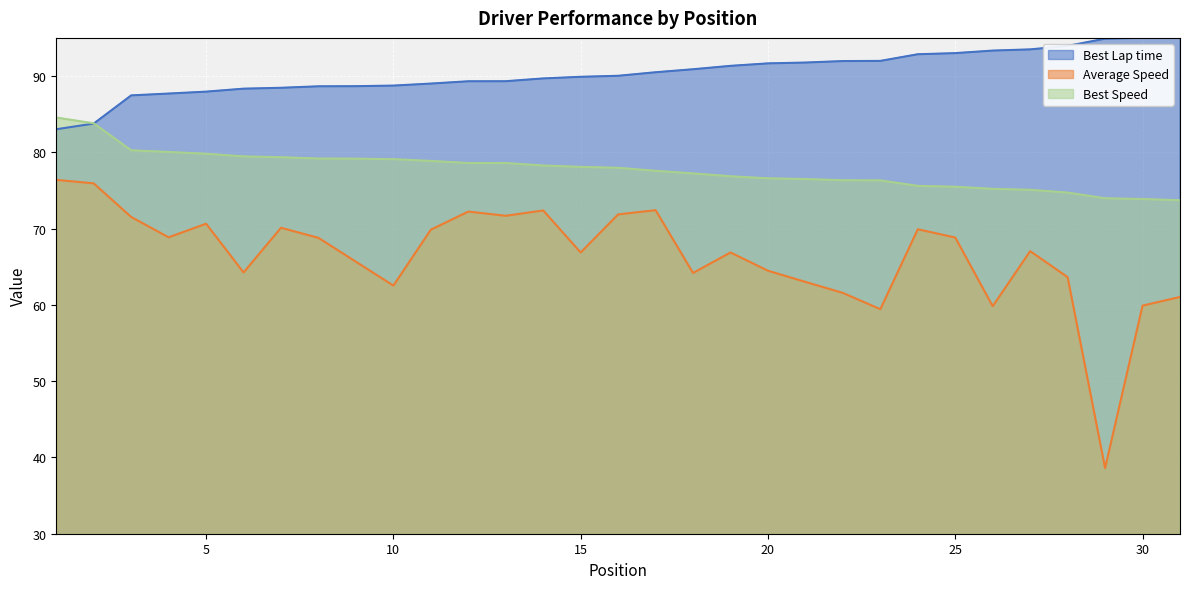

Rank the series by their average value, from highest to lowest.

Best Lap time, Best Speed, Average Speed